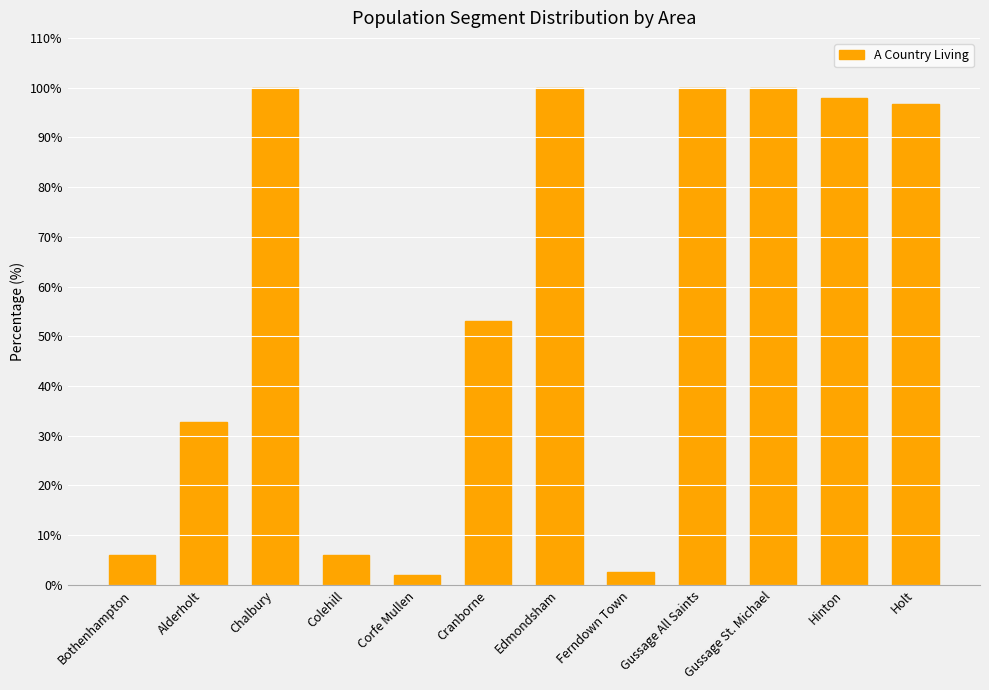

How many values exceed 96?

6